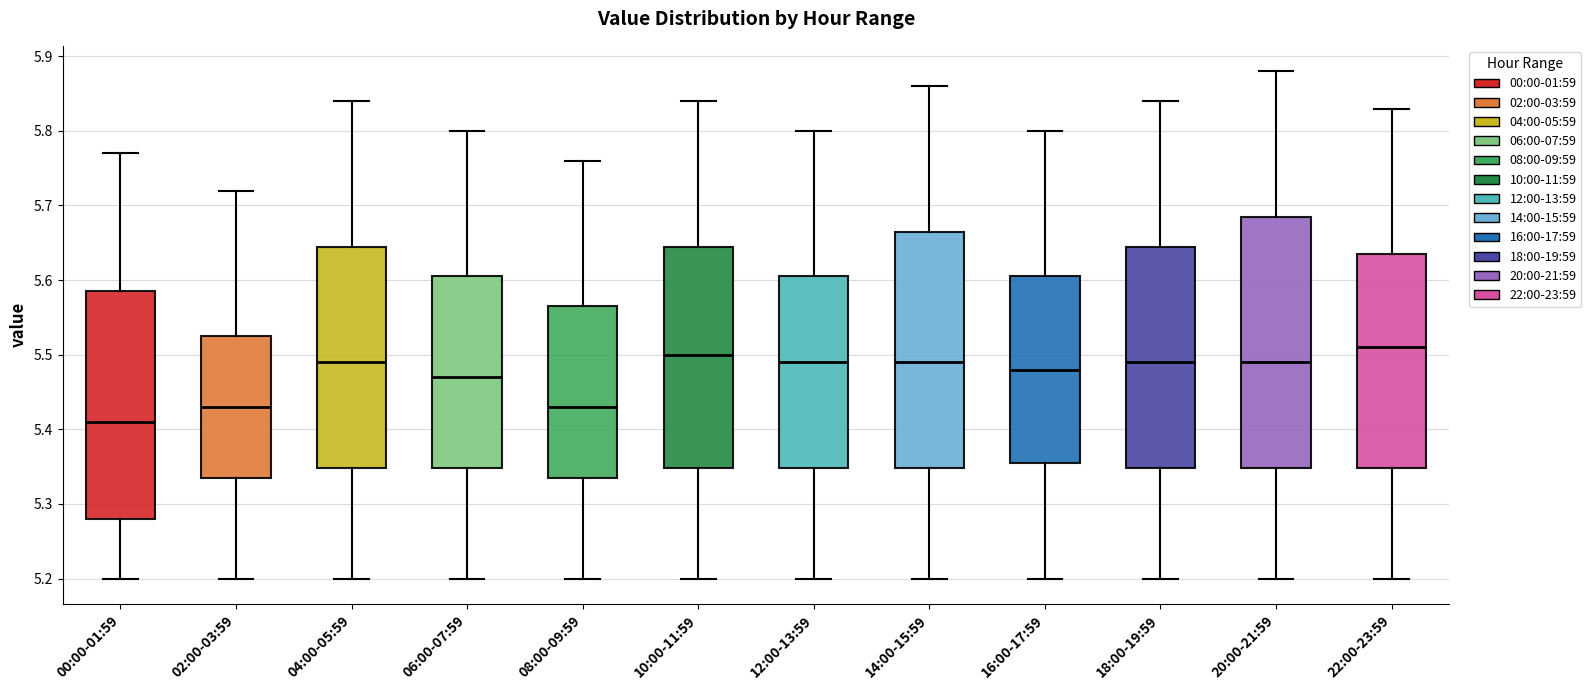

Reading left to right, transcribe this box plot: for each box, give where its median line is, the range the box spans, and where its two whiskers end, as read against the y-axis. The values are not printed on the chart, so give them approximately, as read against the axis.

00:00-01:59: median 5.41, box 5.28 to 5.59, whiskers 5.20 to 5.77
02:00-03:59: median 5.43, box 5.34 to 5.53, whiskers 5.20 to 5.72
04:00-05:59: median 5.49, box 5.35 to 5.65, whiskers 5.20 to 5.84
06:00-07:59: median 5.47, box 5.35 to 5.61, whiskers 5.20 to 5.80
08:00-09:59: median 5.43, box 5.34 to 5.57, whiskers 5.20 to 5.76
10:00-11:59: median 5.50, box 5.35 to 5.65, whiskers 5.20 to 5.84
12:00-13:59: median 5.49, box 5.35 to 5.61, whiskers 5.20 to 5.80
14:00-15:59: median 5.49, box 5.35 to 5.67, whiskers 5.20 to 5.86
16:00-17:59: median 5.48, box 5.36 to 5.61, whiskers 5.20 to 5.80
18:00-19:59: median 5.49, box 5.35 to 5.65, whiskers 5.20 to 5.84
20:00-21:59: median 5.49, box 5.35 to 5.69, whiskers 5.20 to 5.88
22:00-23:59: median 5.51, box 5.35 to 5.64, whiskers 5.20 to 5.83